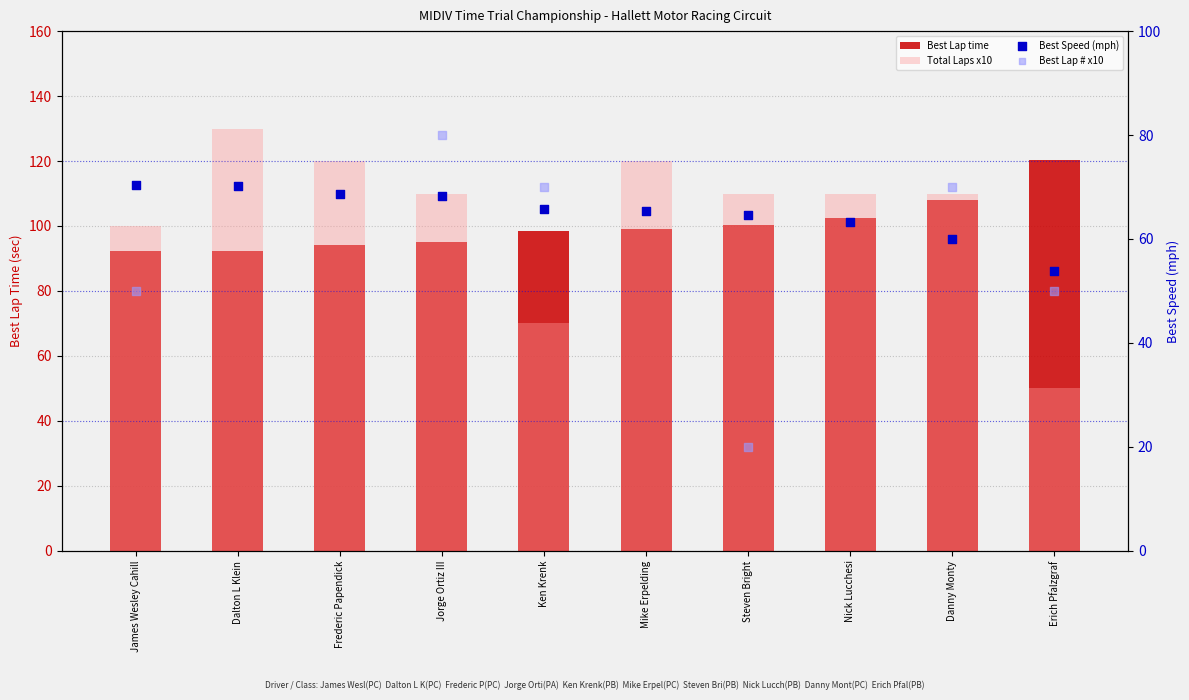

Which series contains the lowest Y value?

Best Lap # x10